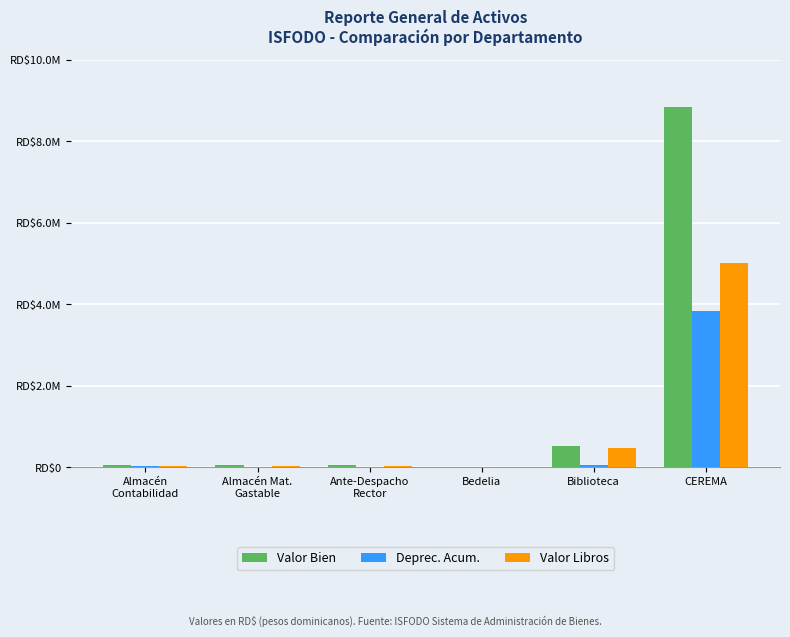

Where is Valor Libros nearest to the value 2503464?

Biblioteca